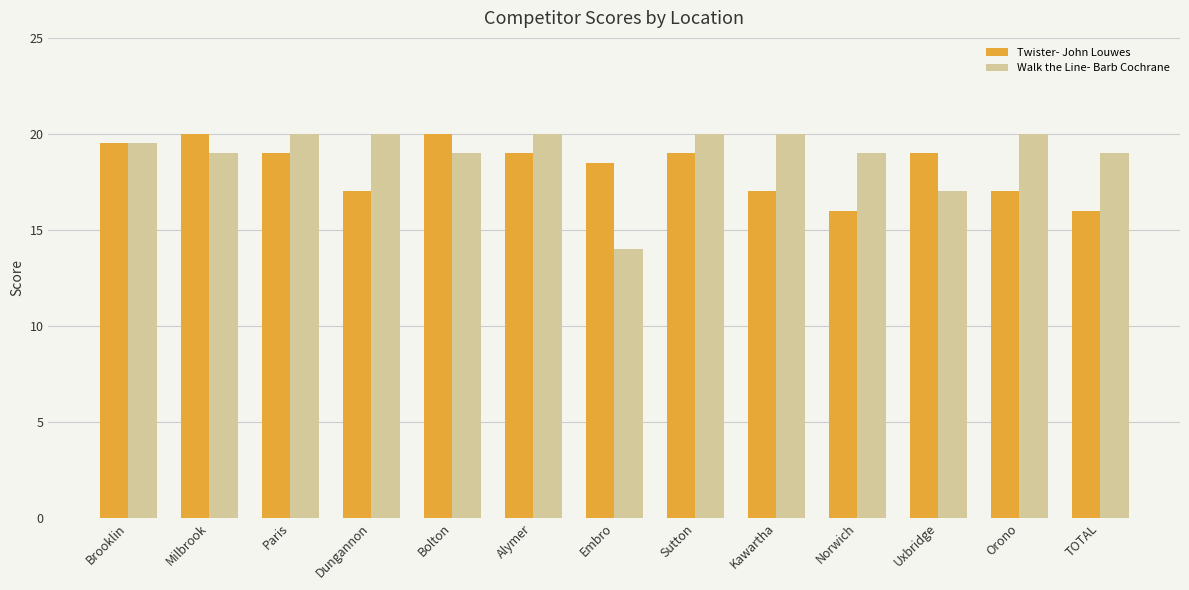

What is the average value of the Twister- John Louwes series?

18.2